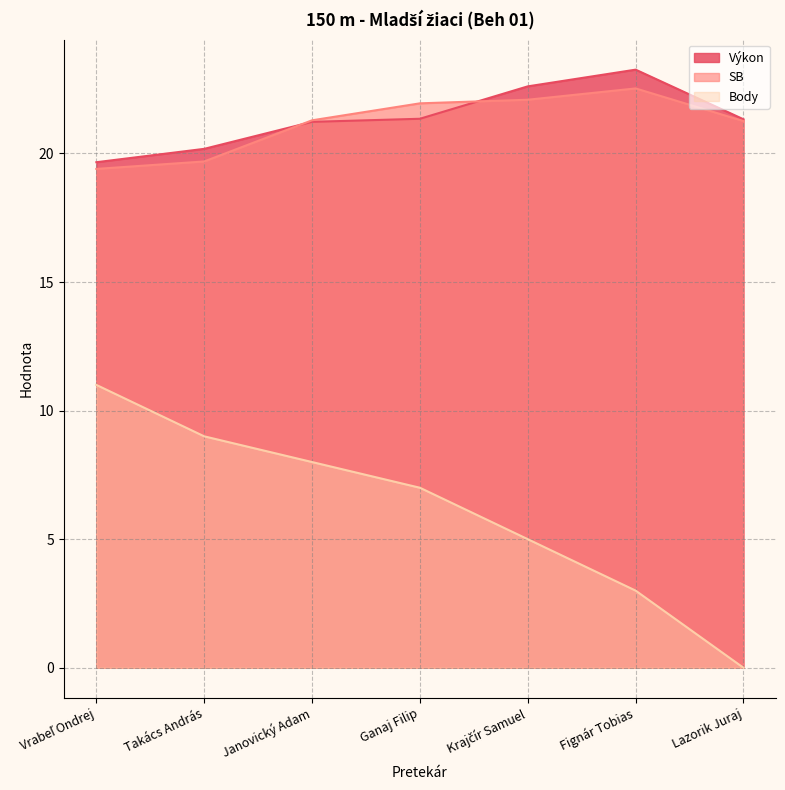

True or false: Výkon and Body cross at least once.

False